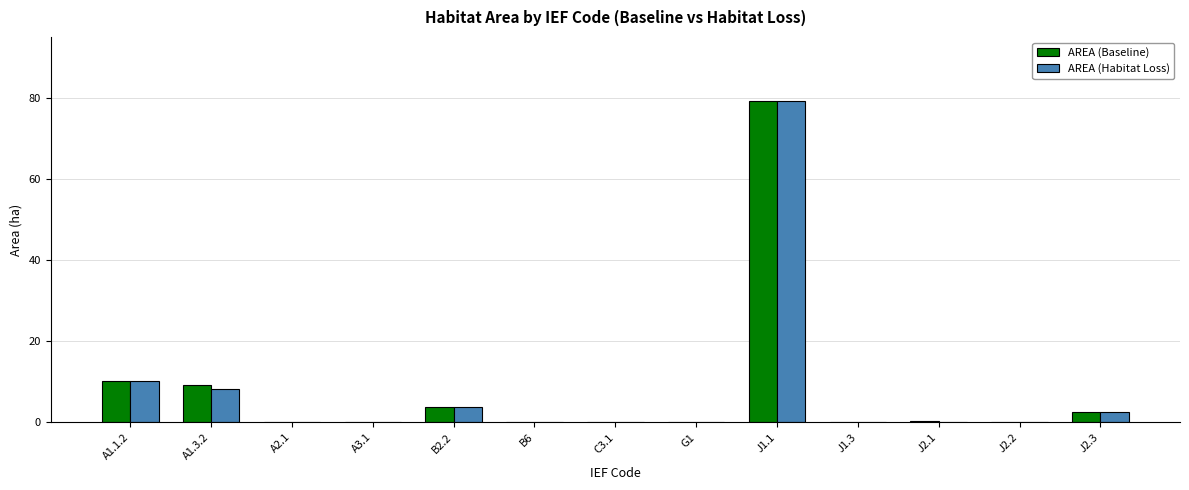

At which category is the sum across all series the highest?

J1.1